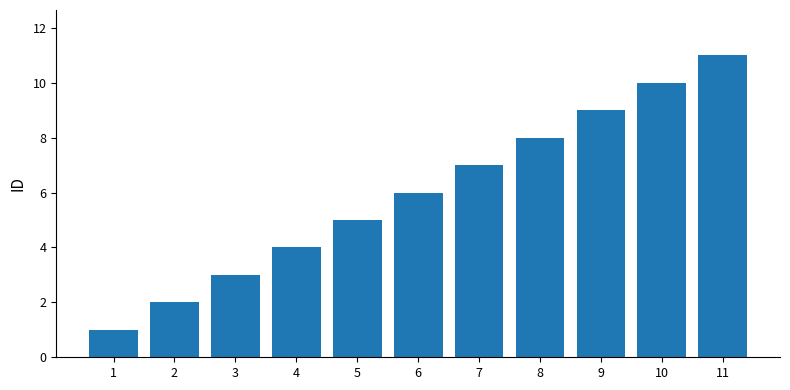

Between 10 and 9, which is larger?

10